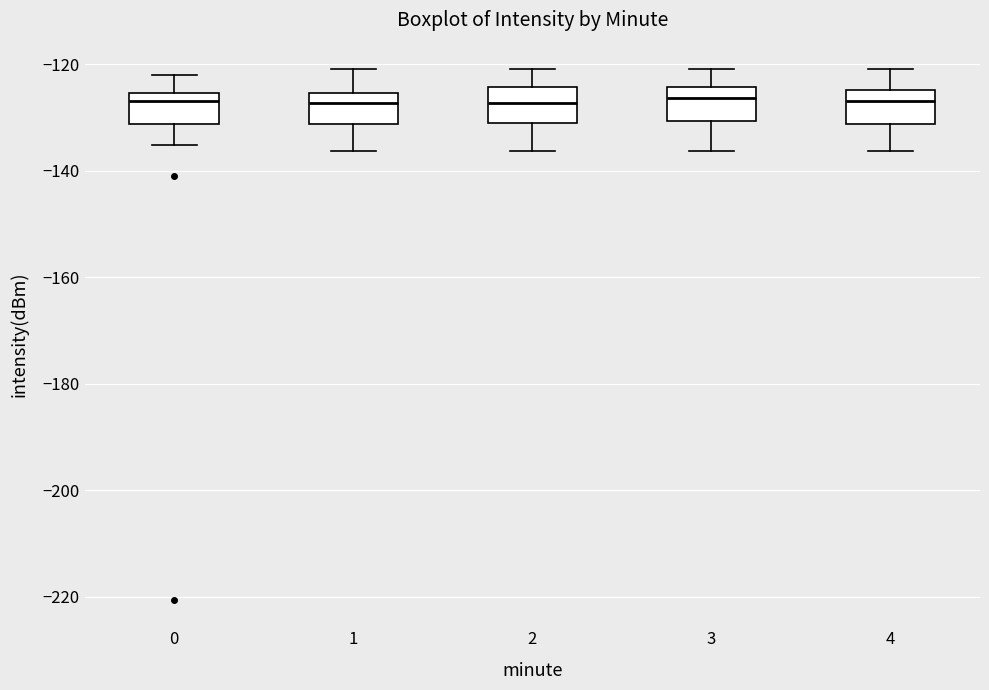

Reading left to right, read every box against the y-axis: the position of its median line, the range the box covers, and the ends of its whiskers. The values are not printed on the chart, so give them approximately, as read against the axis.

0: median -126 (just below the box's upper edge), box -132 to -126, whiskers -136 to -122
1: median -128, box -132 to -126, whiskers -136 to -120
2: median -128, box -130 to -124, whiskers -136 to -120
3: median -126, box -130 to -124, whiskers -136 to -120
4: median -126, box -132 to -124, whiskers -136 to -120